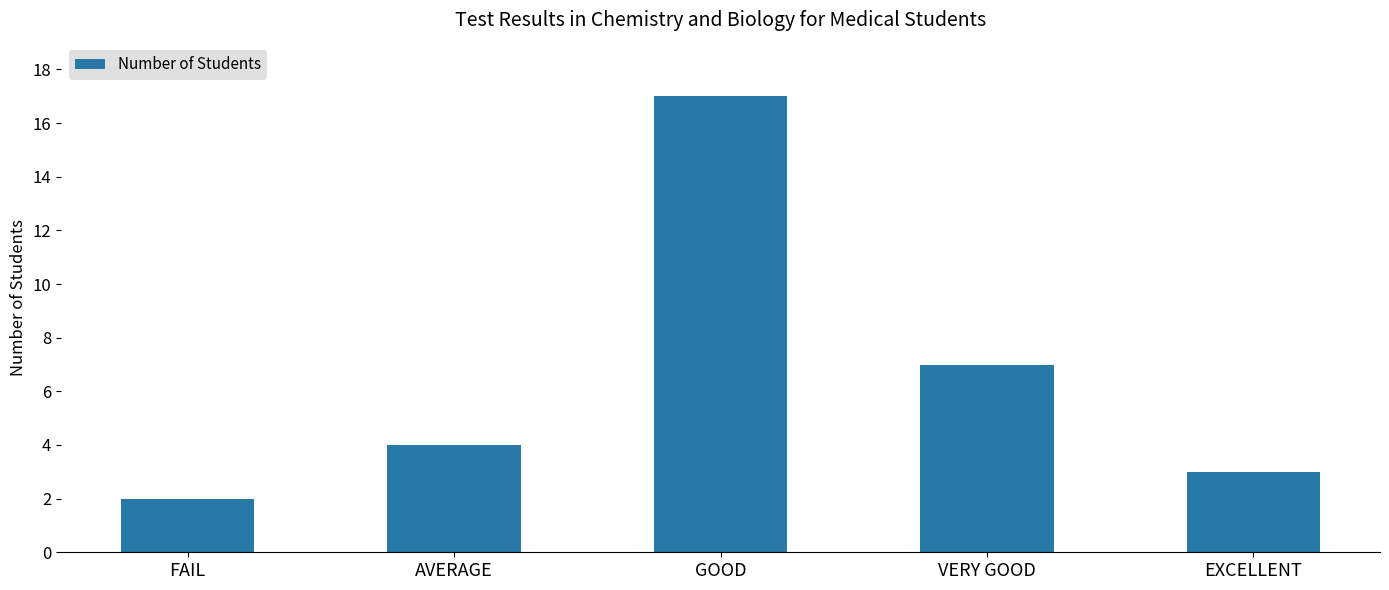

Reading left to right, transcribe all the data shown in this chart.

2	4	17	7	3